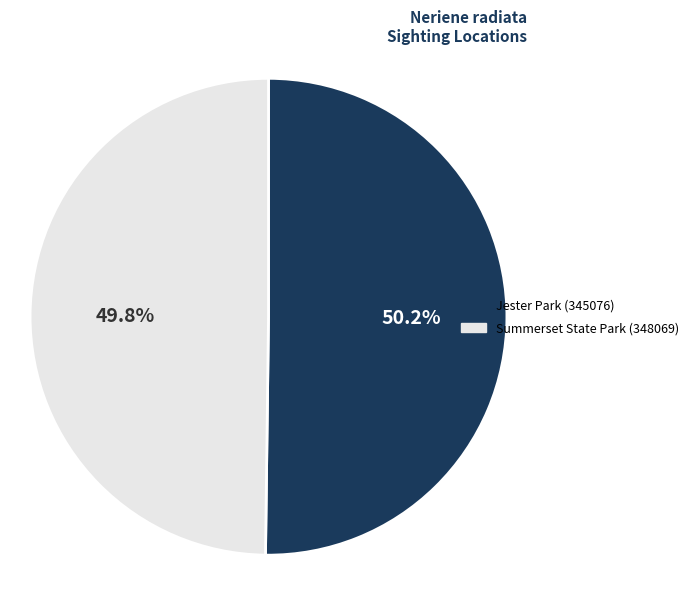

Is there a majority slice in this chart?

Yes